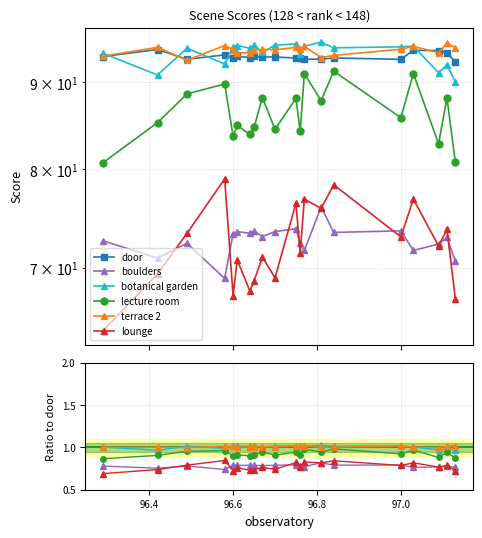

What is the maximum value shown in the chart?

94.1